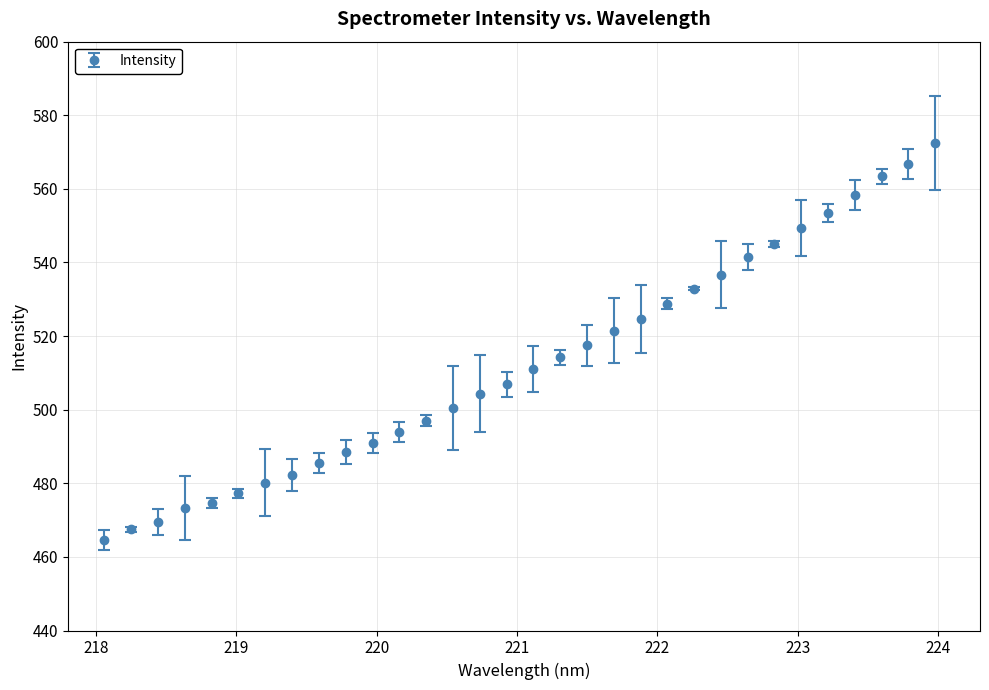

What is the value of the 26th point from the left?

545.0